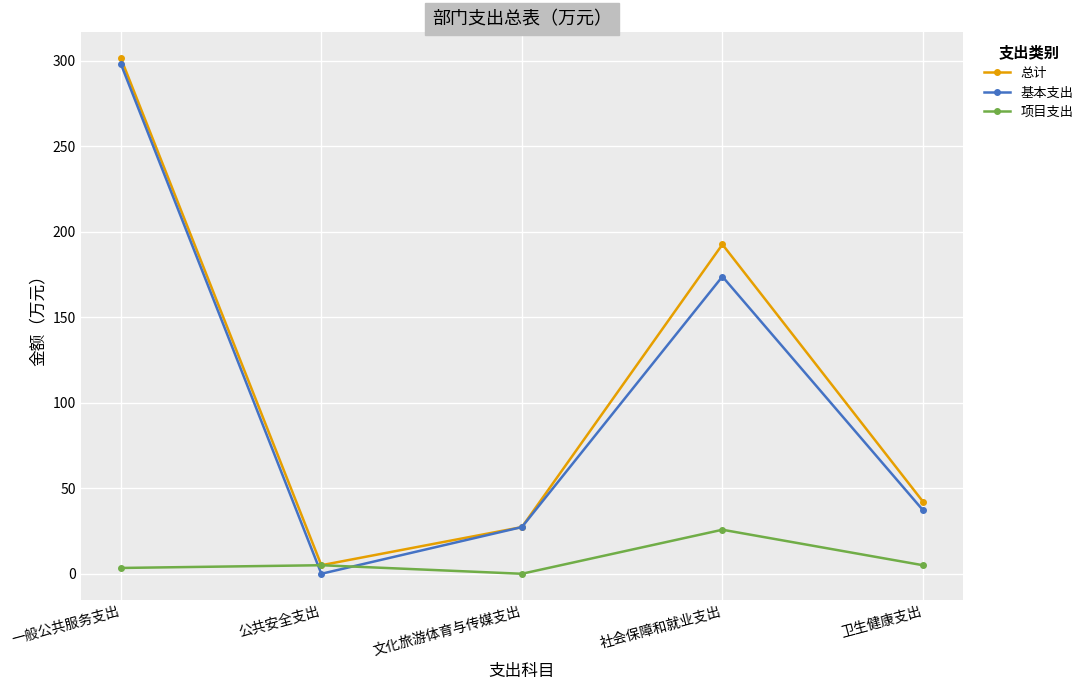

After their last crossing, which series has the higher values: 项目支出 or 基本支出?

基本支出